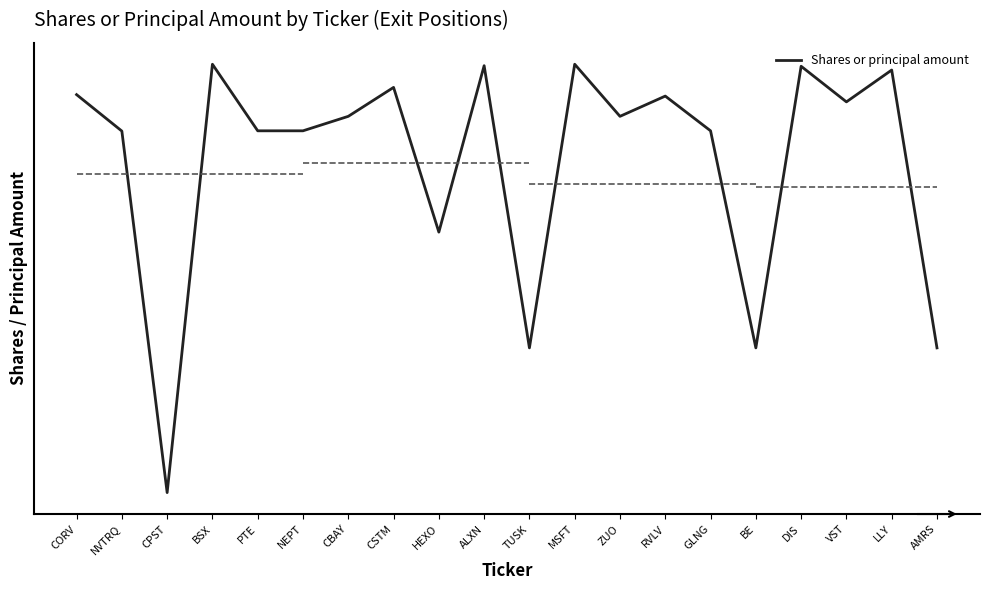

What is the sum of the values at CORV and VST?

-18.3